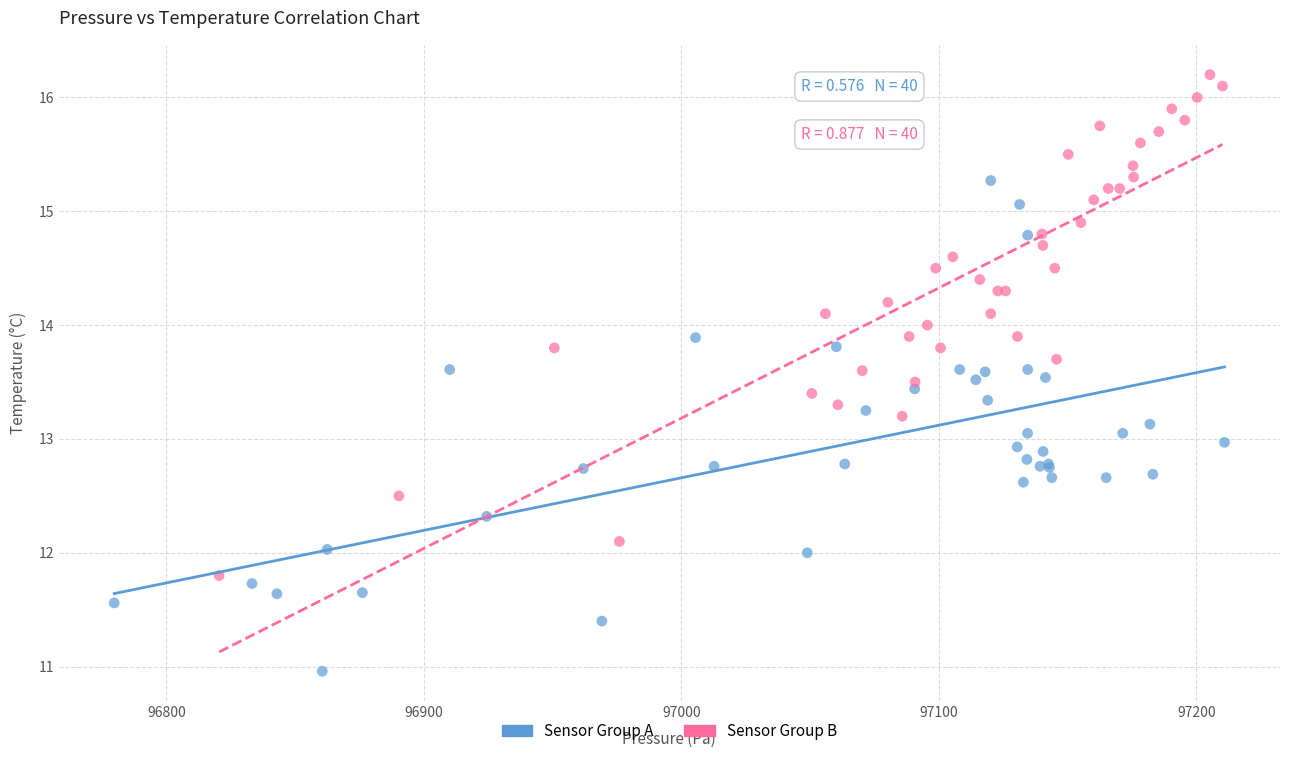

Which series contains the lowest Y value?

Sensor Group A